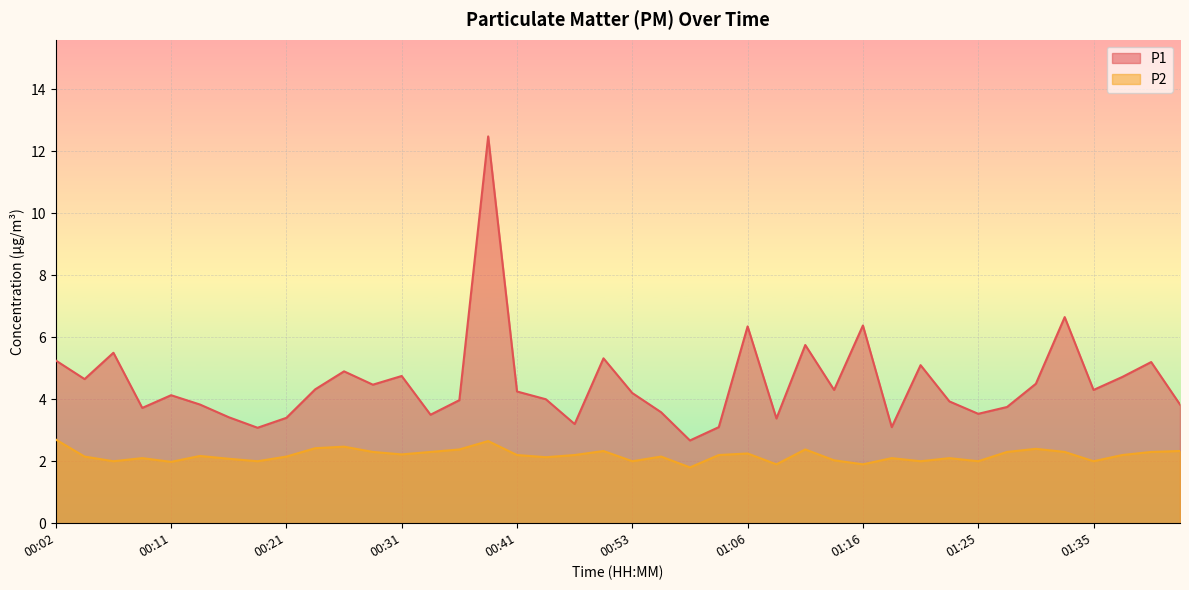

The P1 series shows 6.0 at 00:16. True or false?

False